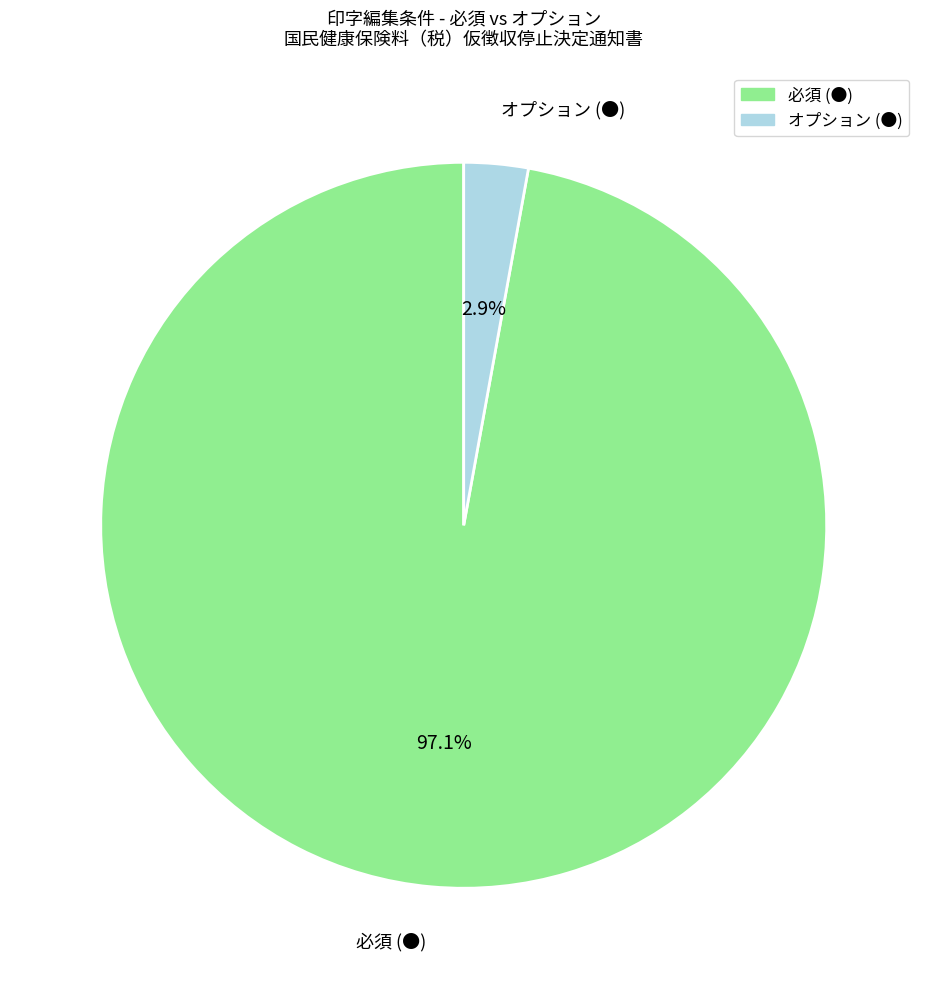

What is the majority slice?

必須 (●)